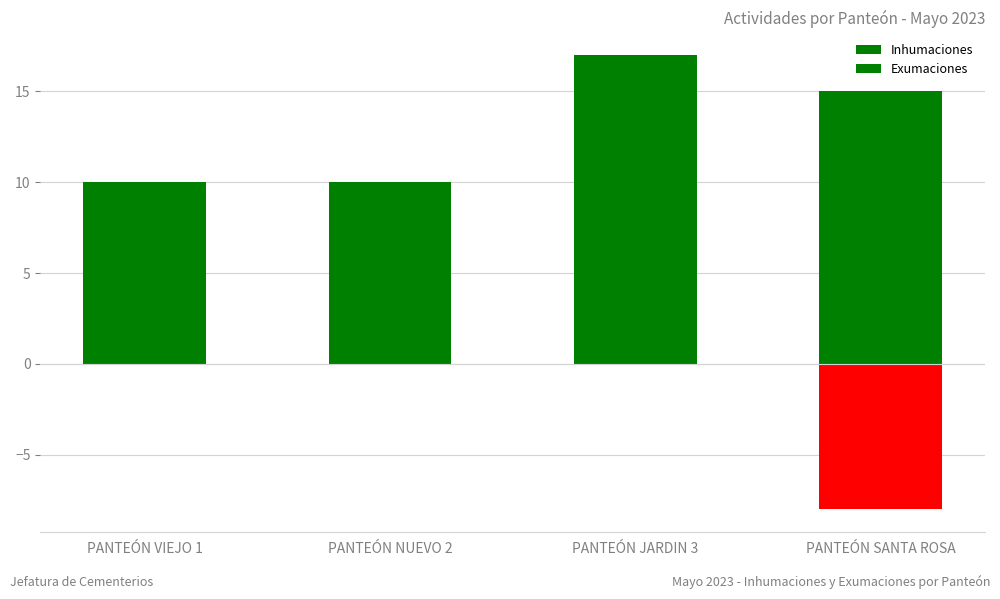

Reading left to right, transcribe all the data shown in this chart.

Inhumaciones: PANTEÓN VIEJO 1=10	PANTEÓN NUEVO 2=10	PANTEÓN JARDIN 3=17	PANTEÓN SANTA ROSA=15
Exumaciones: PANTEÓN VIEJO 1=0	PANTEÓN NUEVO 2=0	PANTEÓN JARDIN 3=0	PANTEÓN SANTA ROSA=-8